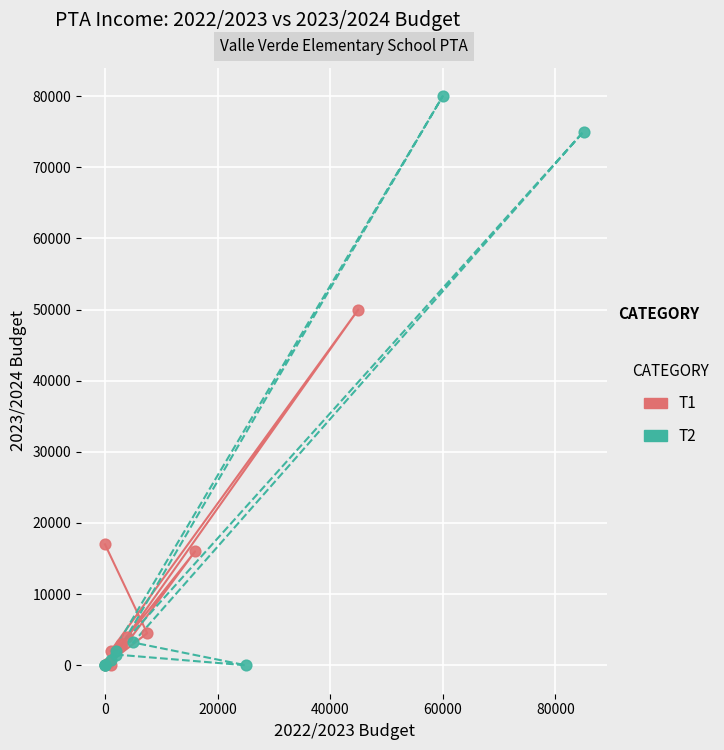

Which series contains the highest Y value?

T2